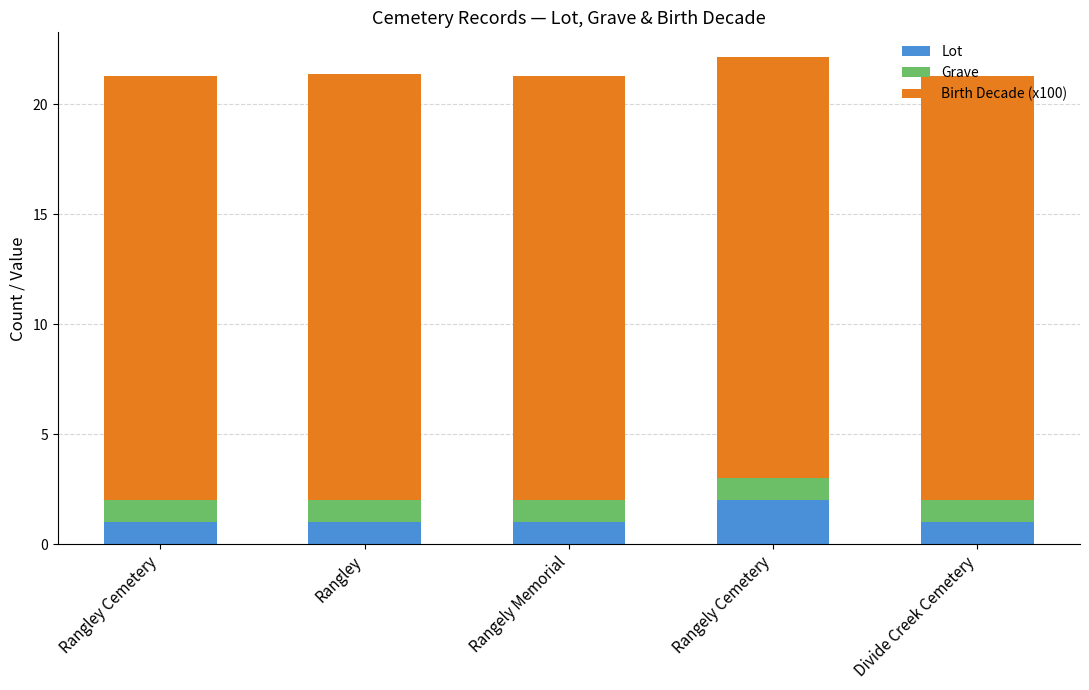

What is the total value across all series at Divide Creek Cemetery?

21.3